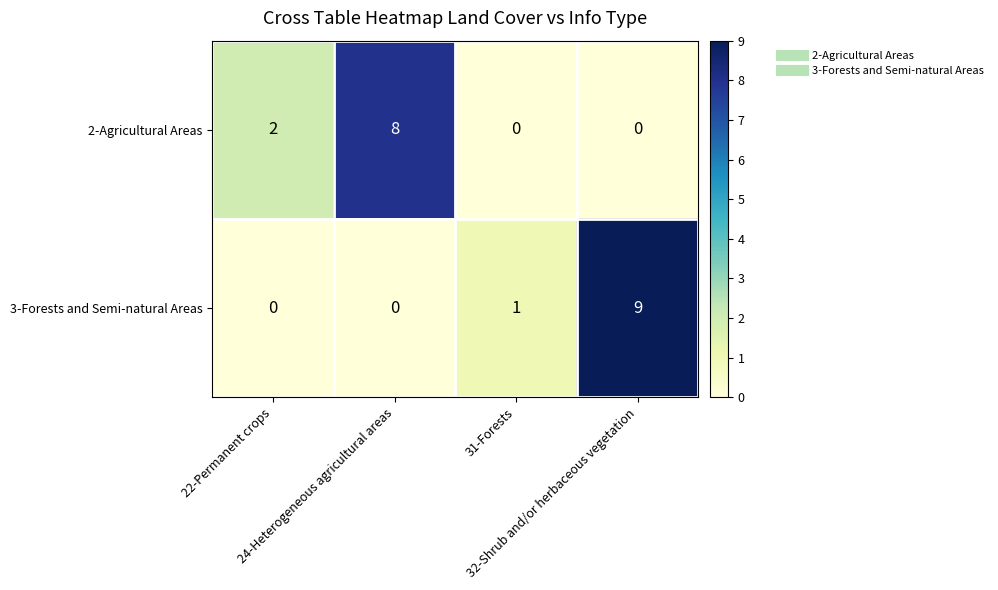

Between 22-Permanent crops and 31-Forests, which series saw the biggest shift?

2-Agricultural Areas